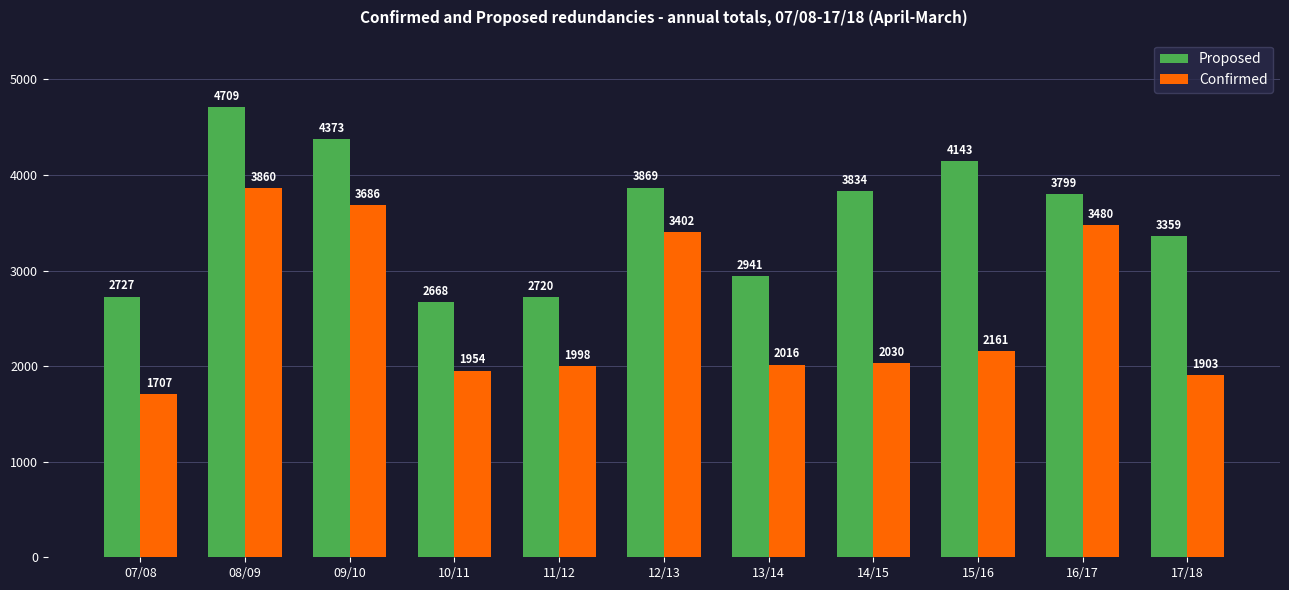

How many values in the Confirmed series are below 2030?

5